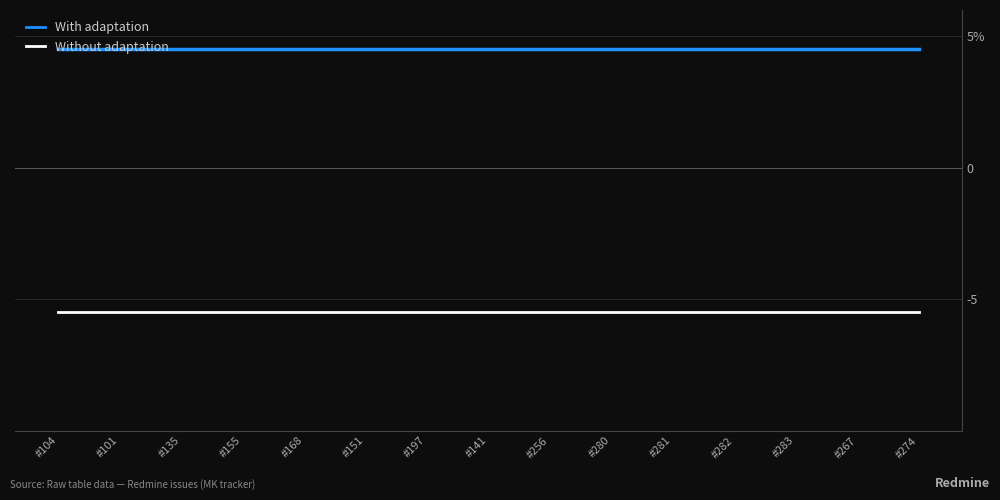

Is the value of Without adaptation at #274 greater than the value of With adaptation at #104?

No